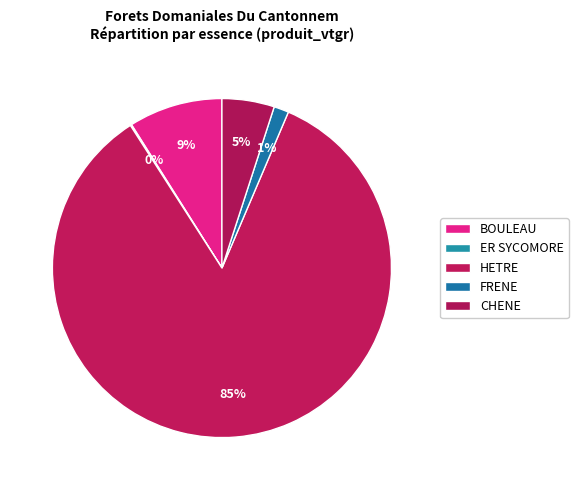

To the nearest percent, what is the difference between the FRENE and BOULEAU slice percentages?

8%